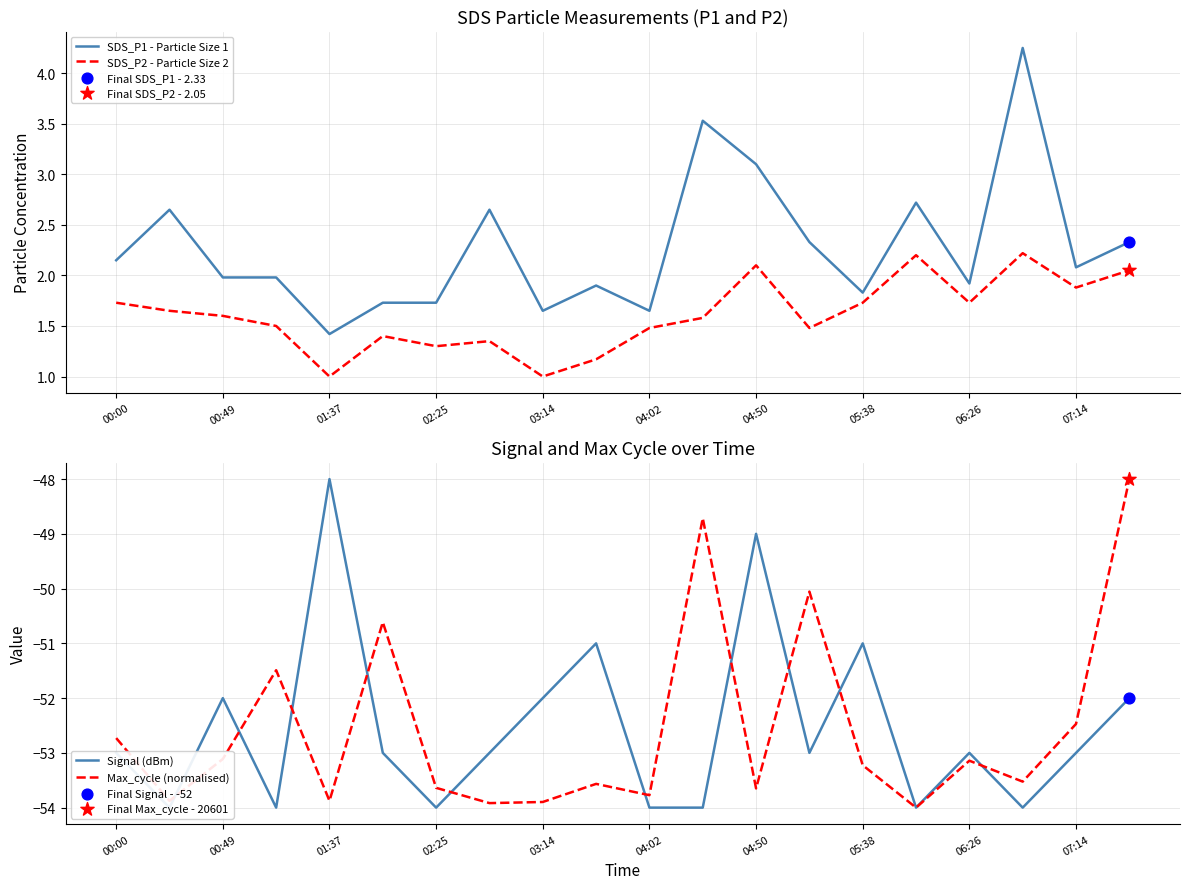

Which series contains the highest Y value?

SDS_P1 - Particle Size 1